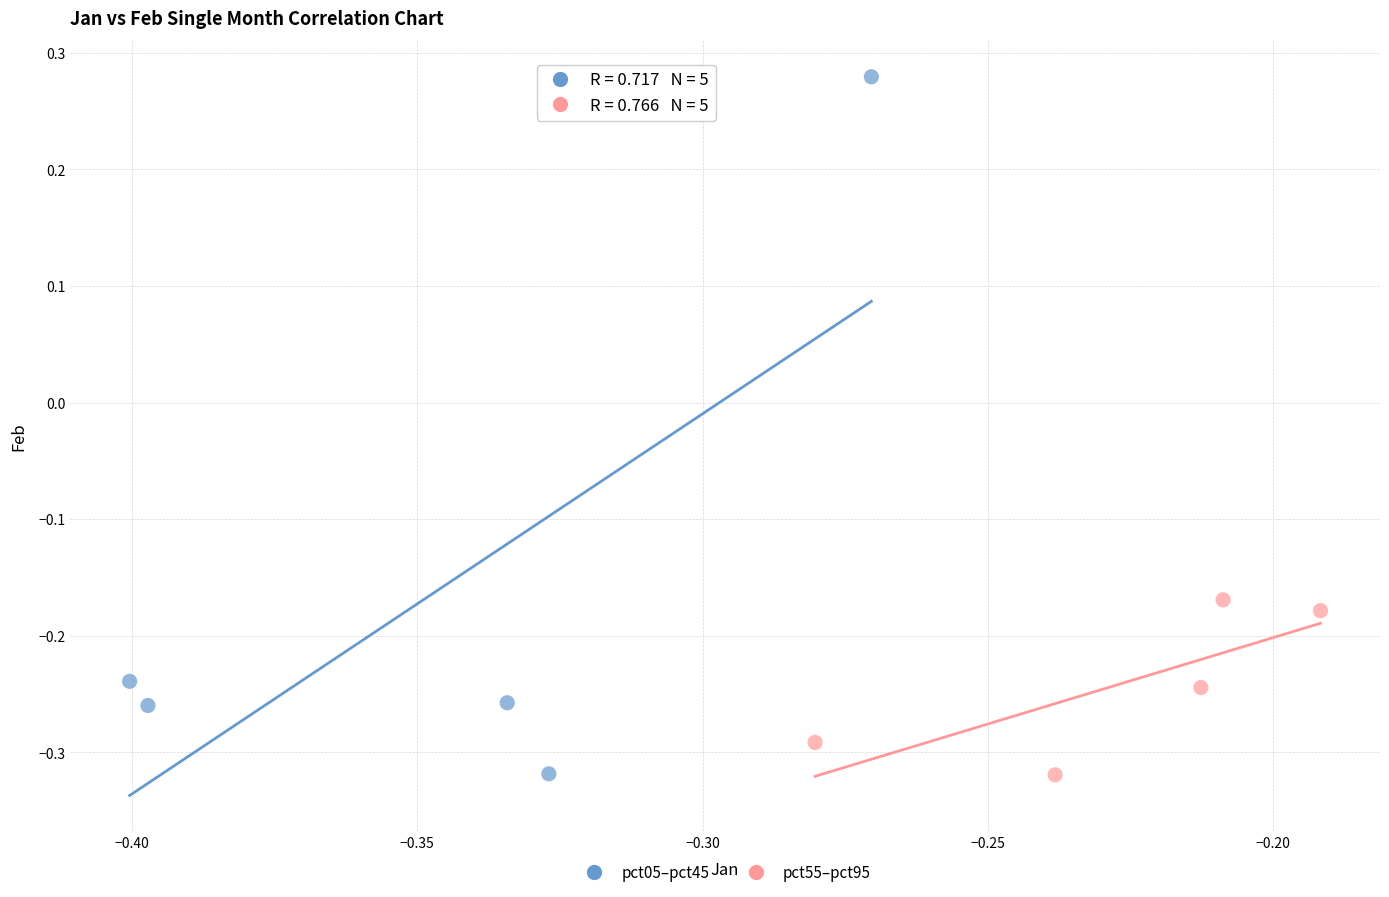

What are all the series names shown in the legend?

pct05–pct45, pct55–pct95